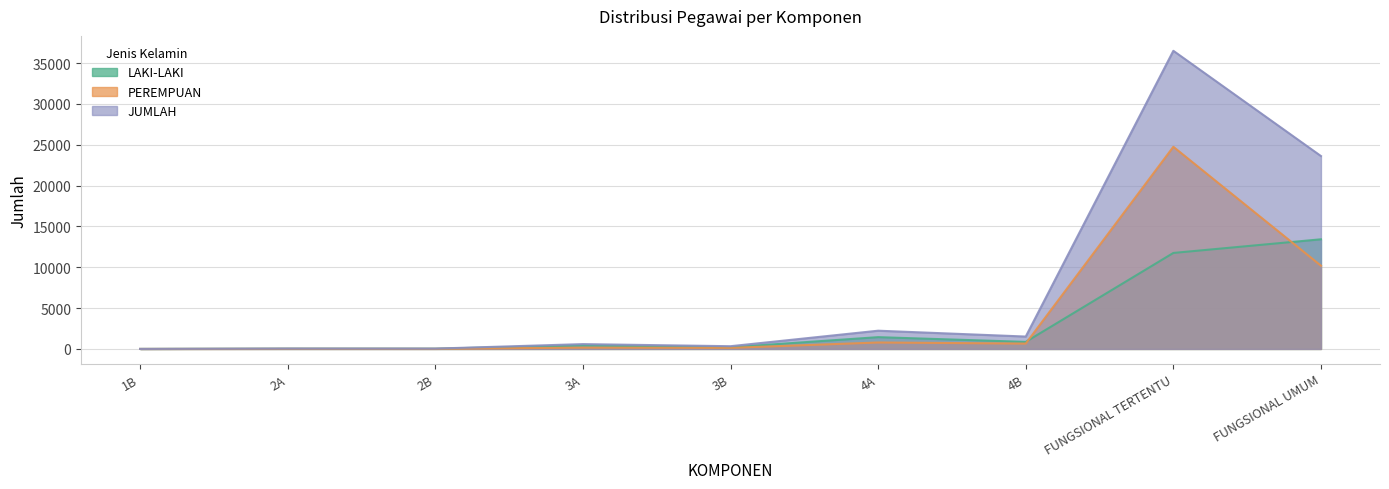

How many data points in PEREMPUAN are above 162?

4